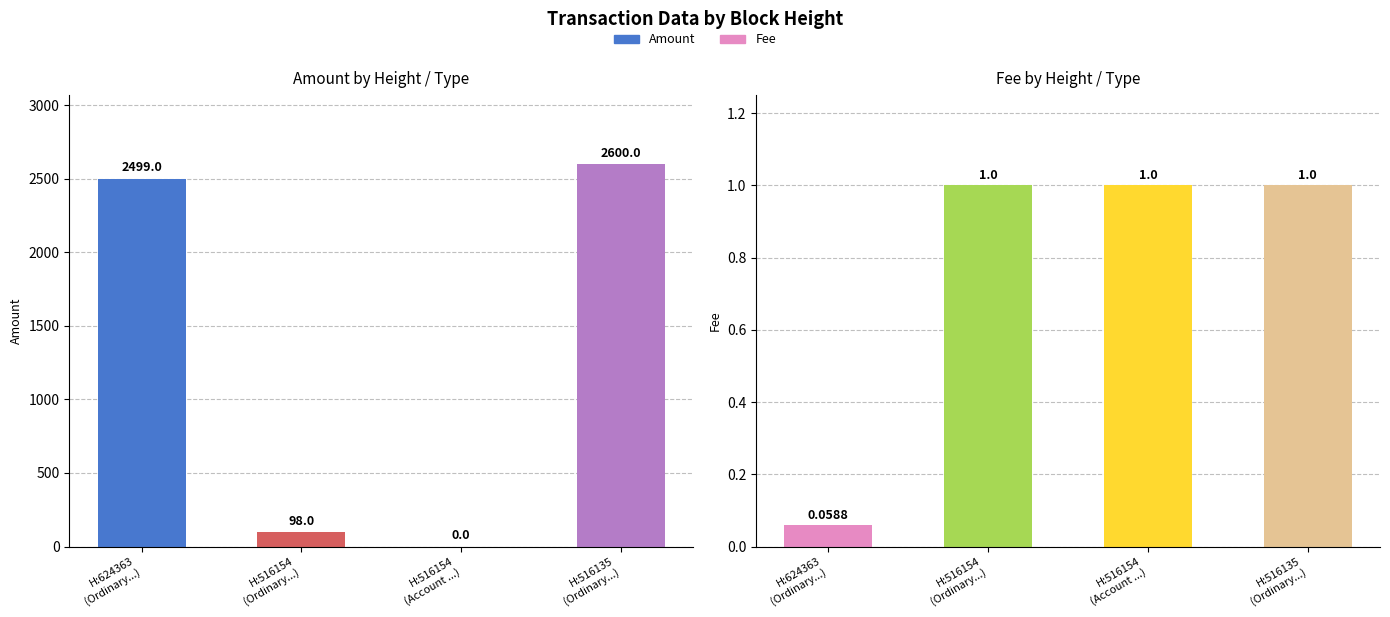

How many Fee values are between 1 and 2?

3